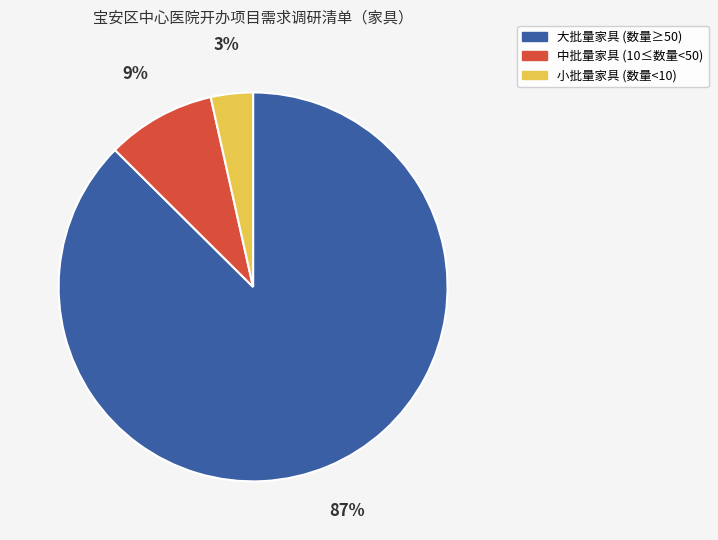

How many segments does this pie chart have?

3